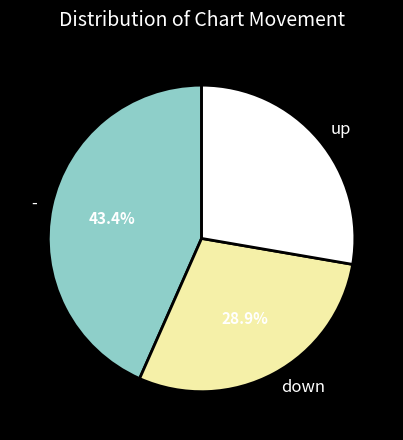

To the nearest percent, what portion does - represent?

43%